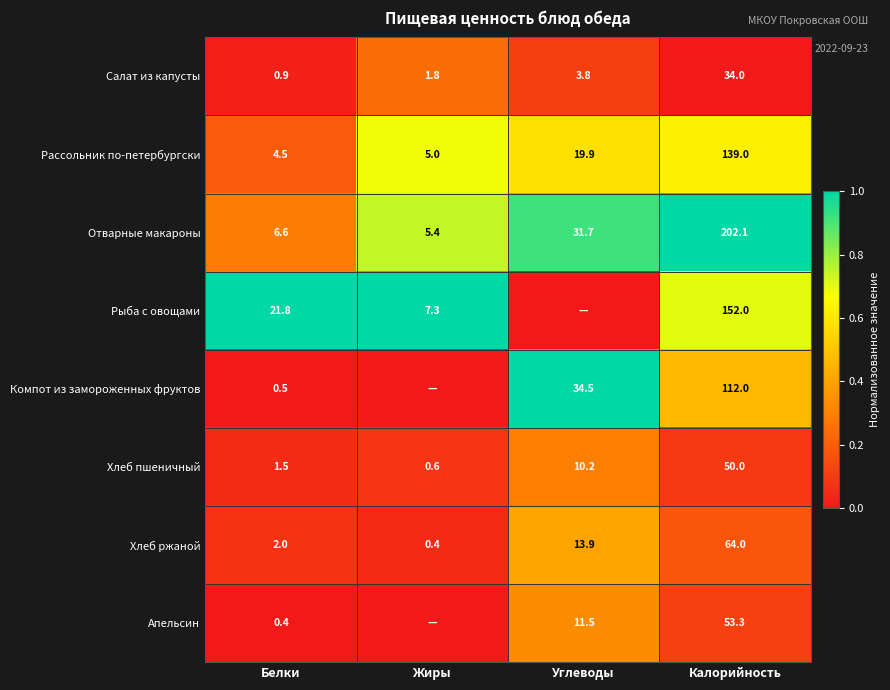

At which label does Салат из капусты first exceed 3?

Углеводы